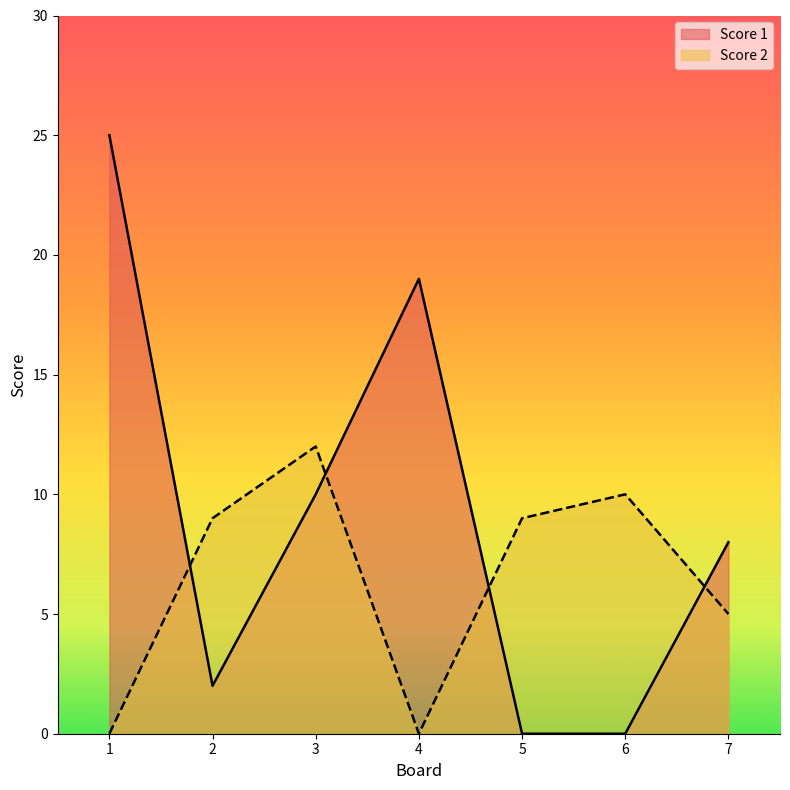

True or false: Score 2 has more than 2 points higher than both neighbors.

False